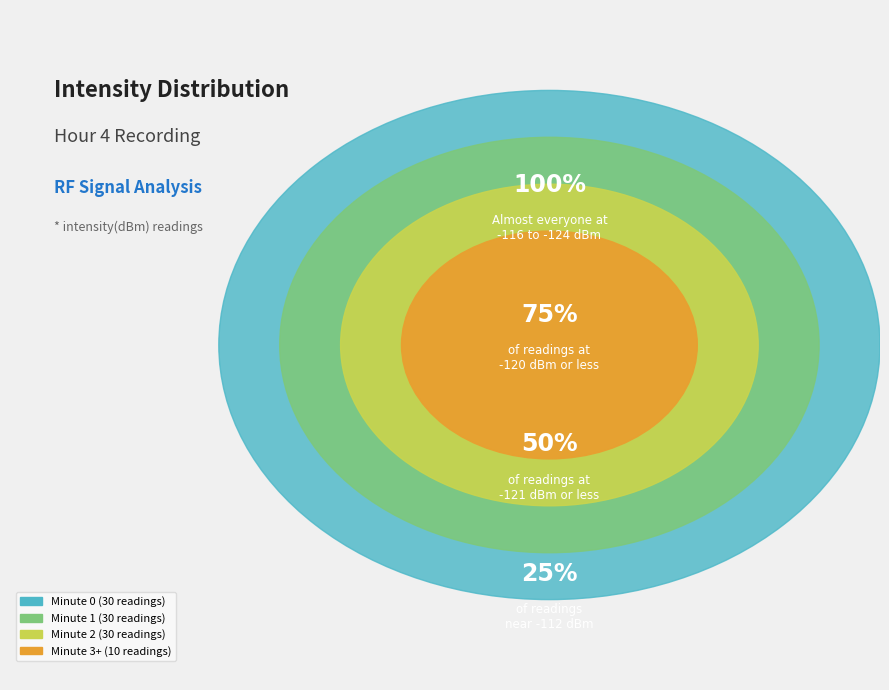

Between Minute 3+ and Minute 2, which is larger?

Minute 2